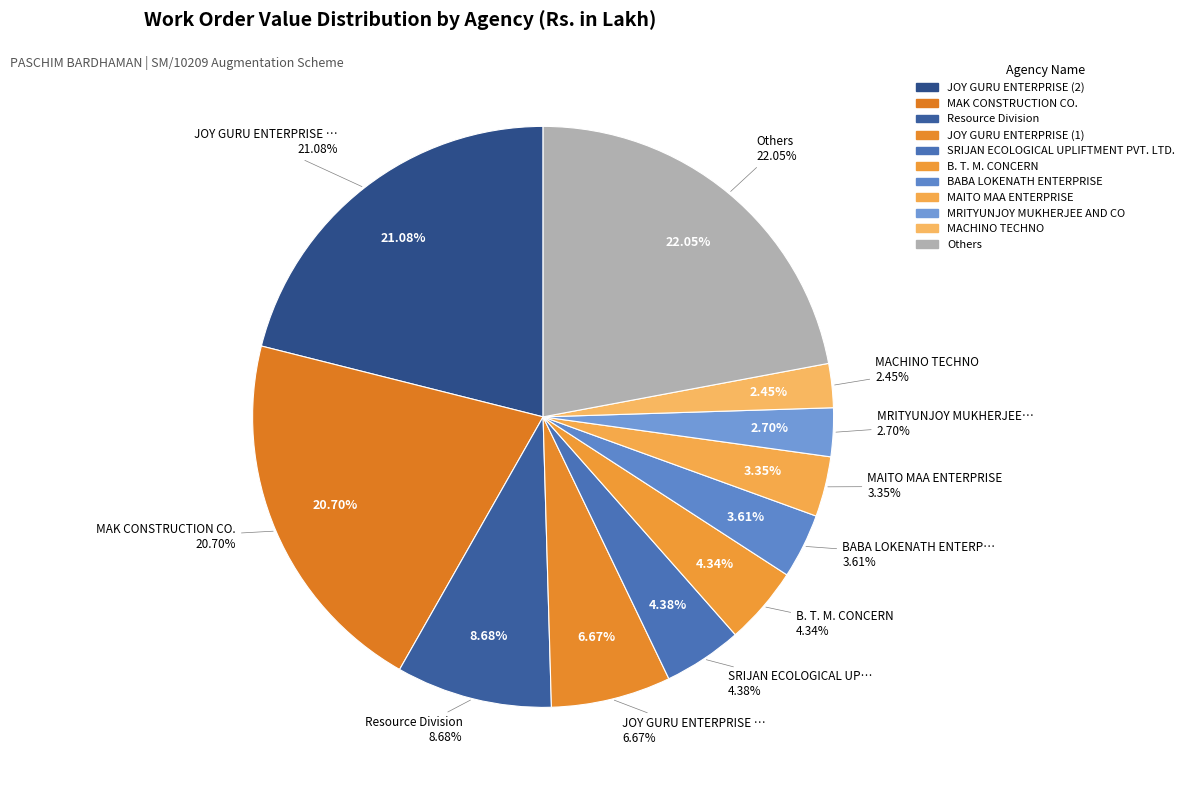

Is there a majority slice in this chart?

No